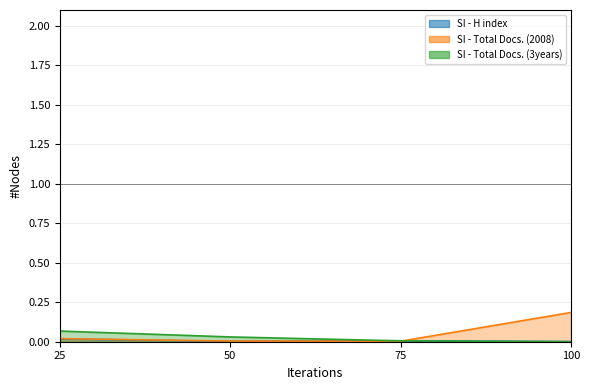

Which series has the widest spread of values?

Total Docs. (2008)